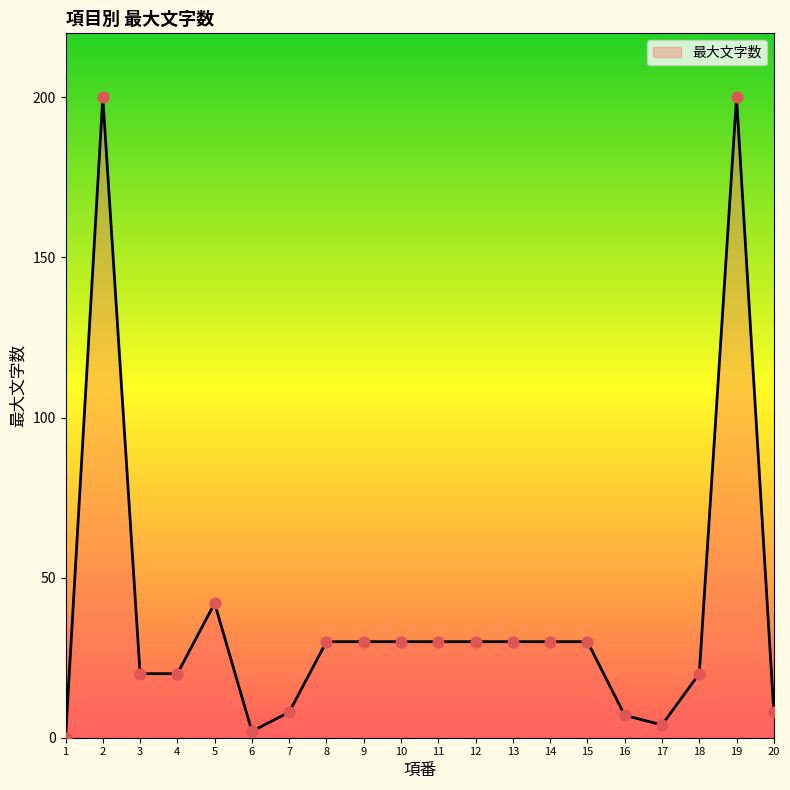

Approximately how many times larger is the value at 4 compared to 10?

0.7